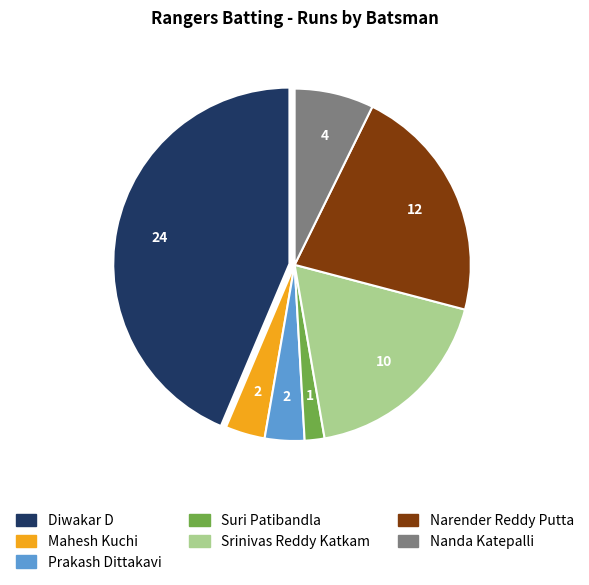

How many slices are in this pie chart?

7